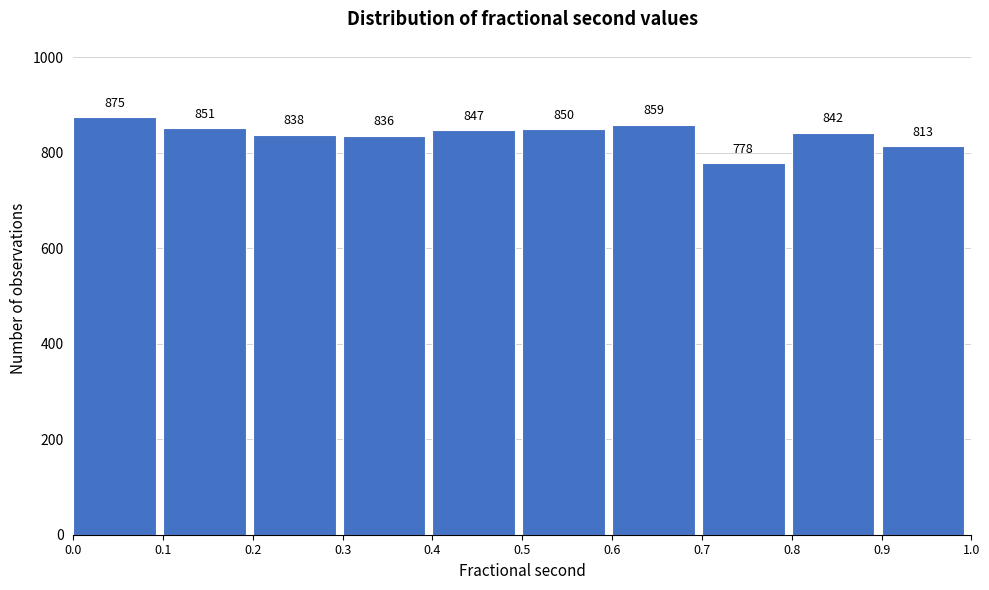

Over which range of the x-axis is the bar tallest?

0.0 to 0.1